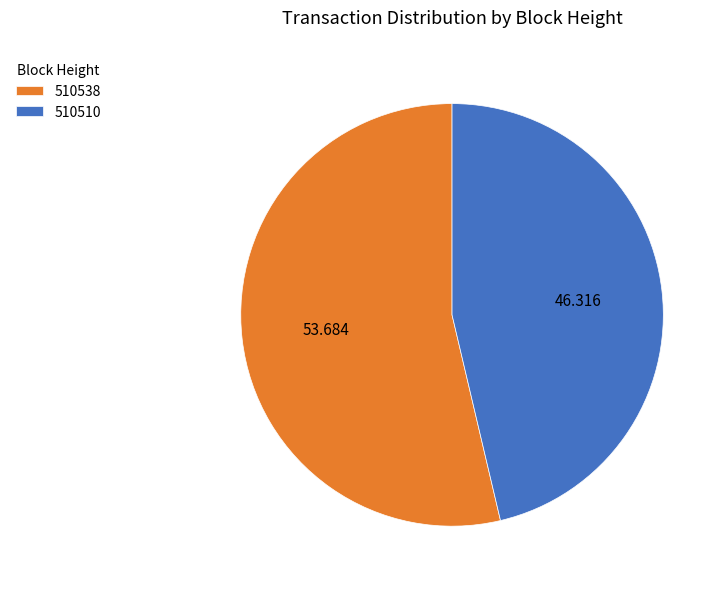

Rank the categories by value from lowest to highest.

510510, 510538